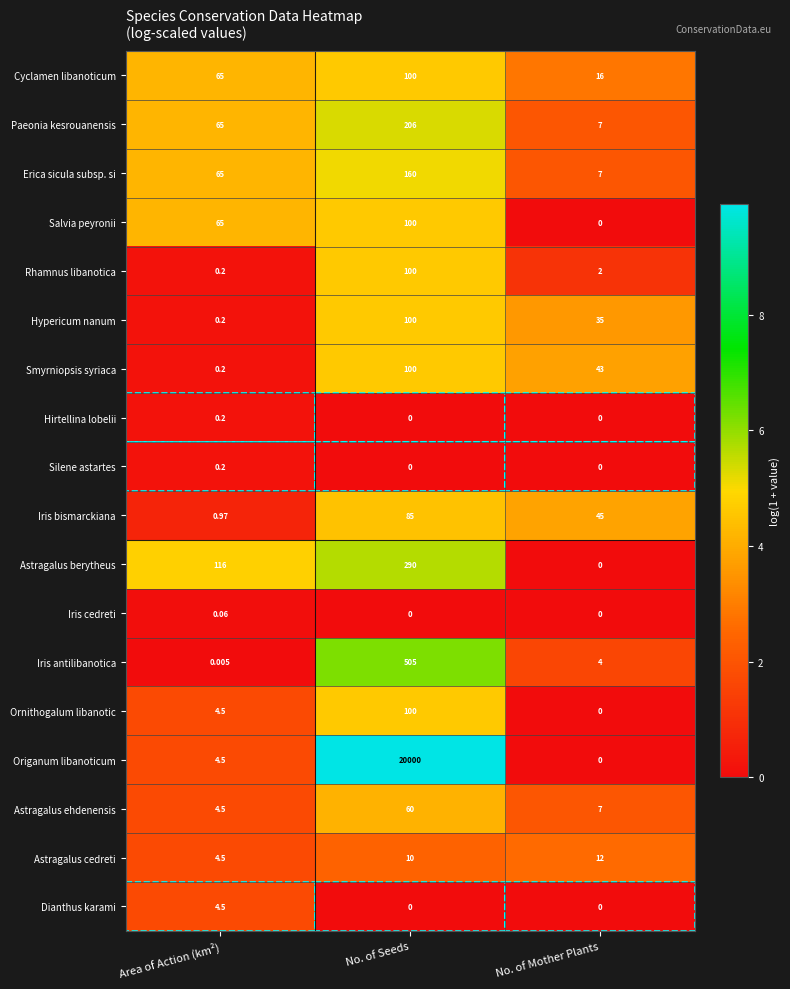

Which category has the lowest value in the Ornithogalum libanotic series?

No. of Mother Plants